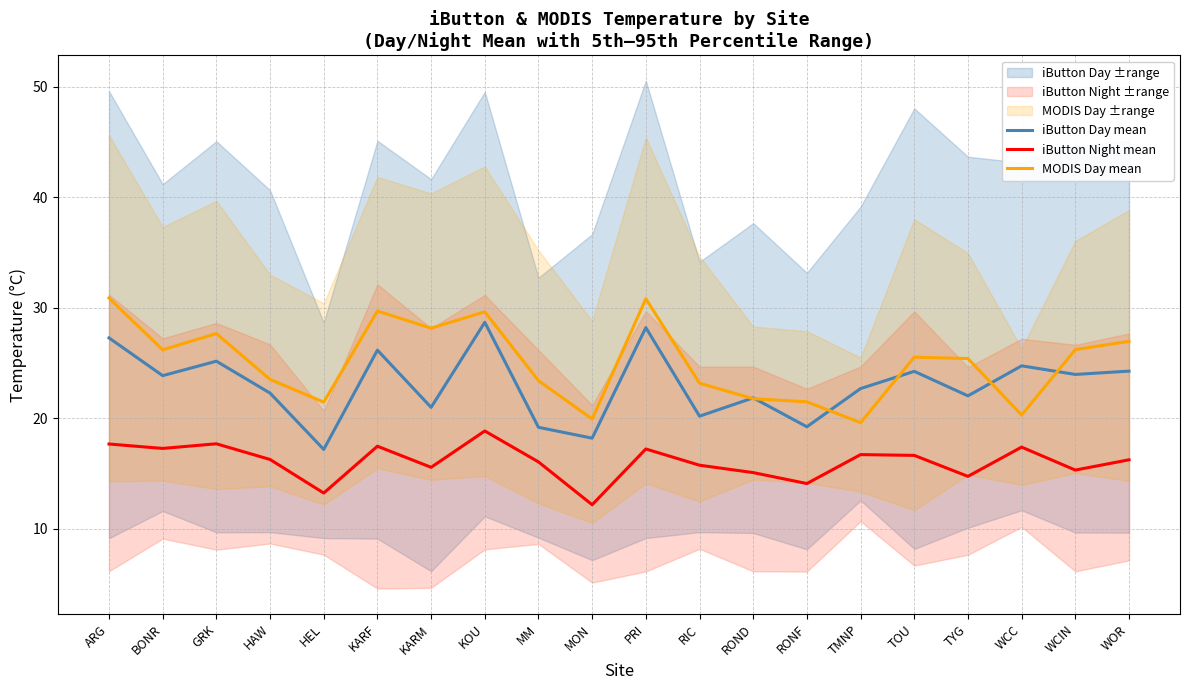

At which category does iButton Night mean reach its first local peak?

GRK